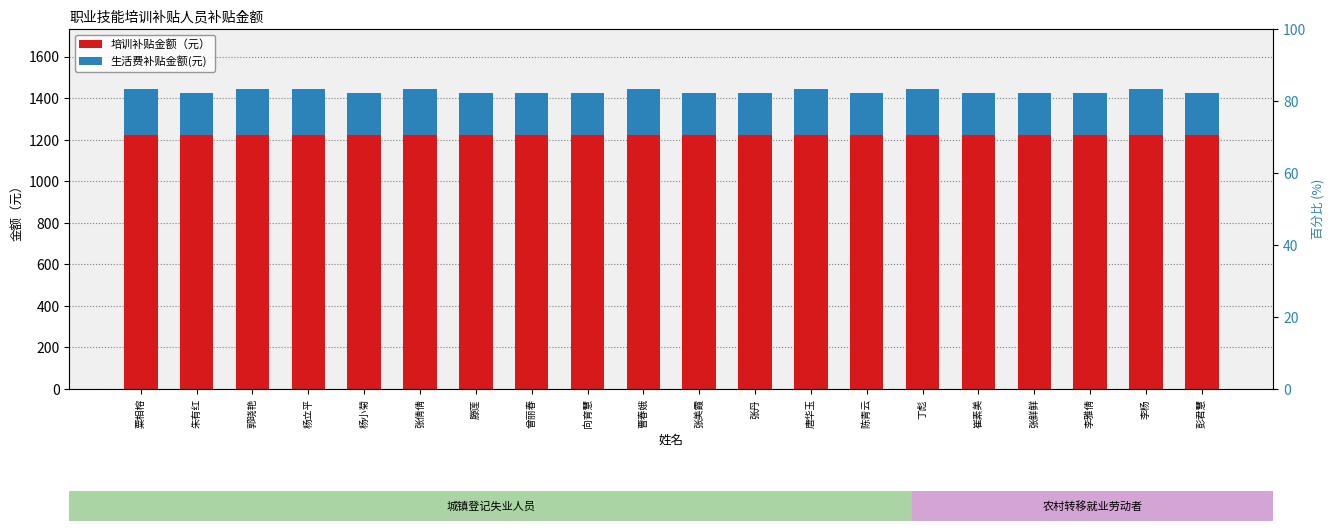

List the labels in order of 培训补贴金额（元） value, largest first.

粟相榕, 朱有红, 郭晓艳, 杨立平, 杨小菊, 张倩倩, 滕莲, 曾丽春, 向育慧, 曹春娥, 张美霞, 张丹, 唐华玉, 陈青云, 丁彪, 崔素美, 张鲜鲜, 李雅倩, 李杨, 彭君慧